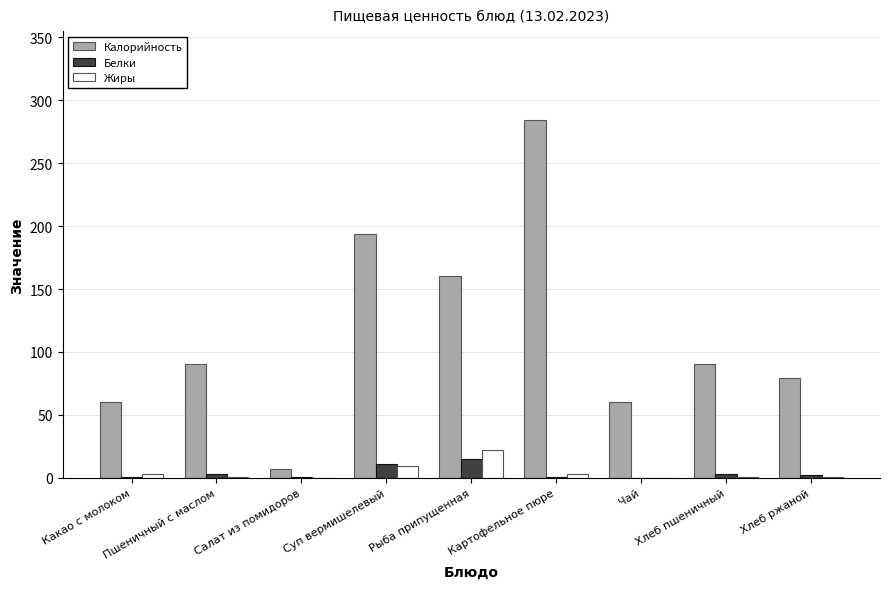

Which series has the widest spread of values?

Калорийность